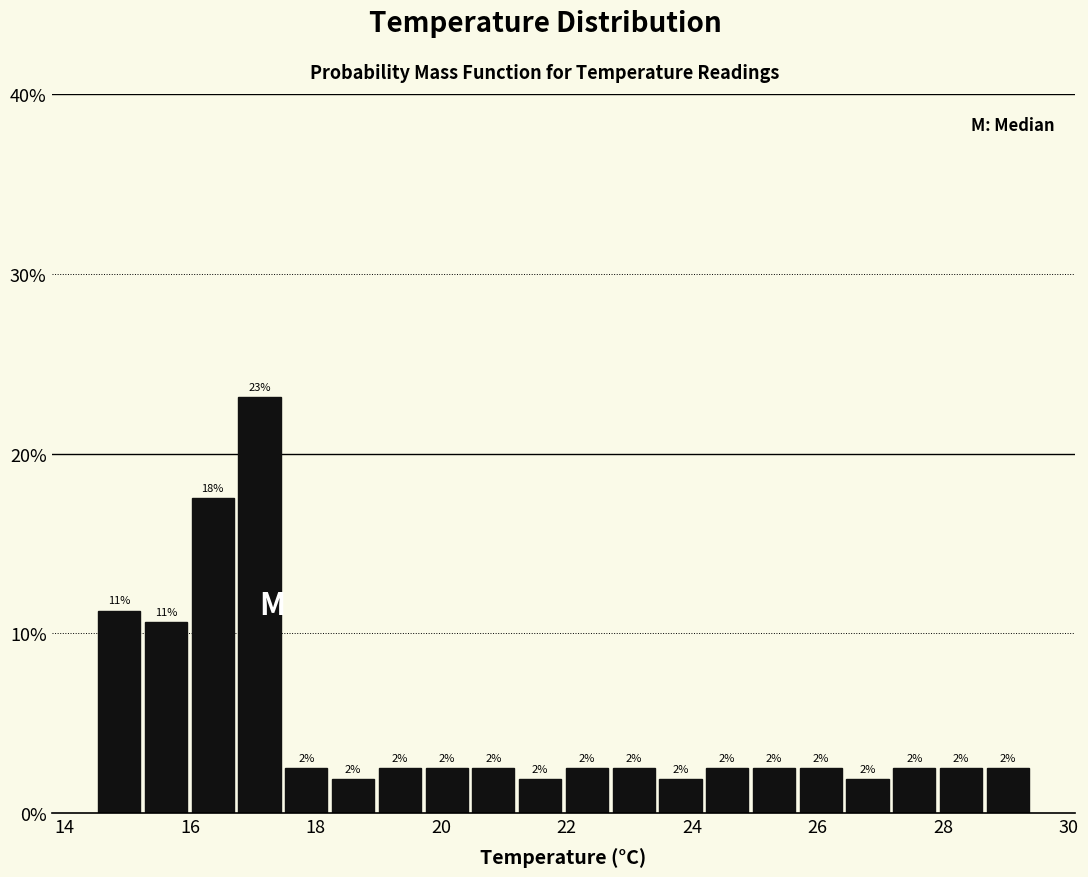

Around what value on the x-axis is the tallest bar? Give the approximate position of its centre, as read against the axis.

17.2